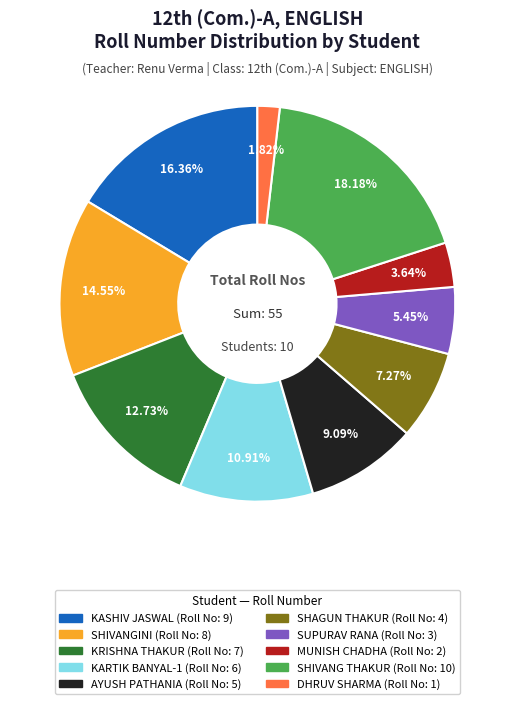

What is the largest slice in the pie chart?

SHIVANG THAKUR